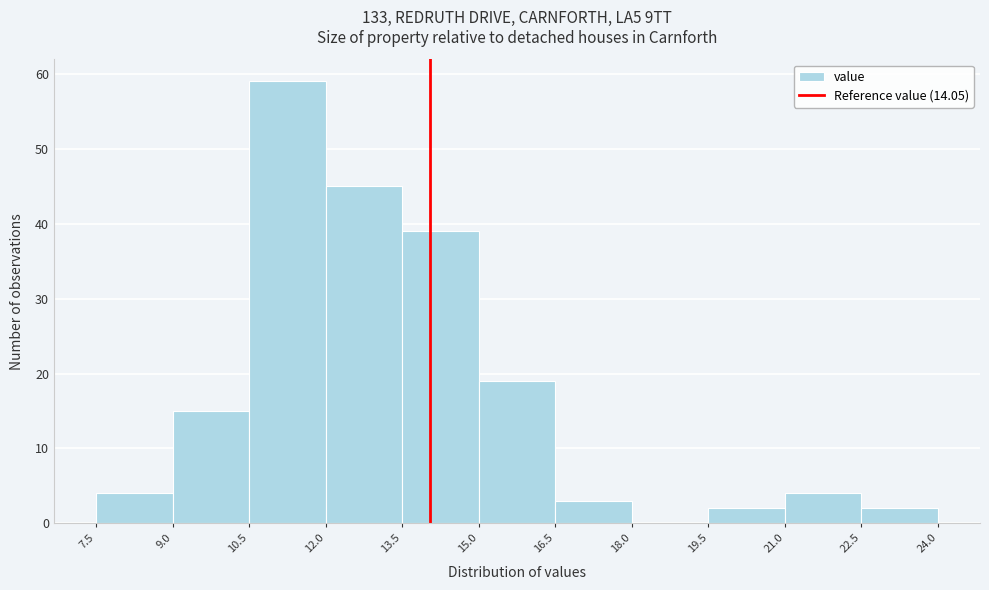

Reading left to right, list every bar in this chart as the range it spans on the x-axis followed by its height. The values are not printed on the chart, so give them approximately, as read against the axis.

7.5 to 9.0: 4
9.0 to 10.5: 15
10.5 to 12.0: 59
12.0 to 13.5: 45
13.5 to 15.0: 39
15.0 to 16.5: 19
16.5 to 18.0: 3
18.0 to 19.5: 0
19.5 to 21.0: 2
21.0 to 22.5: 4
22.5 to 24.0: 2